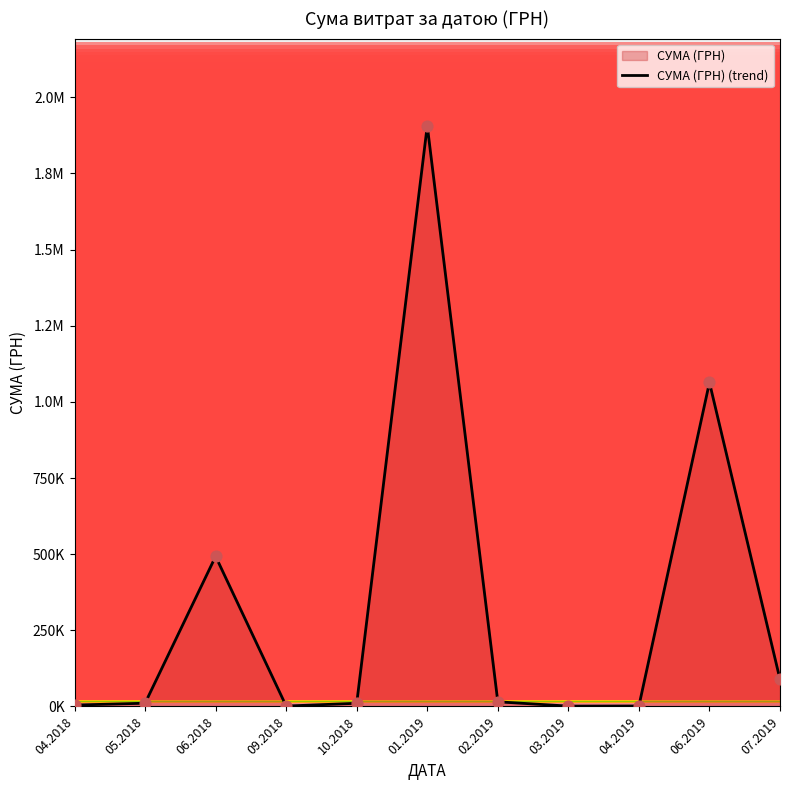

Approximately how many times larger is the value at 01.2019 compared to 07.2019?

21.5